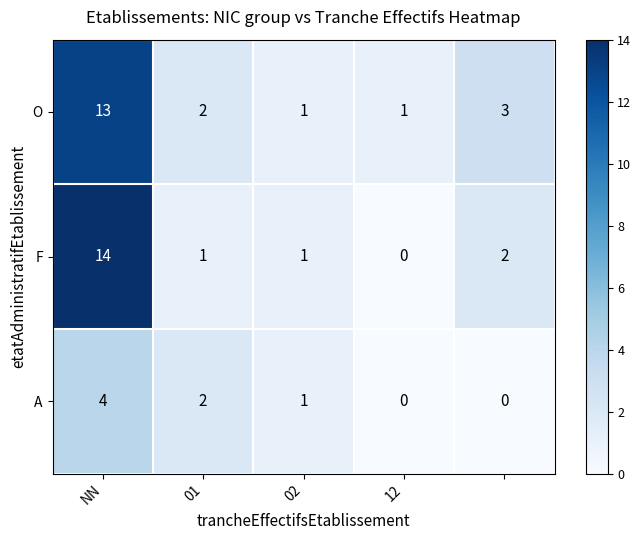

How many values in A are above zero?

3